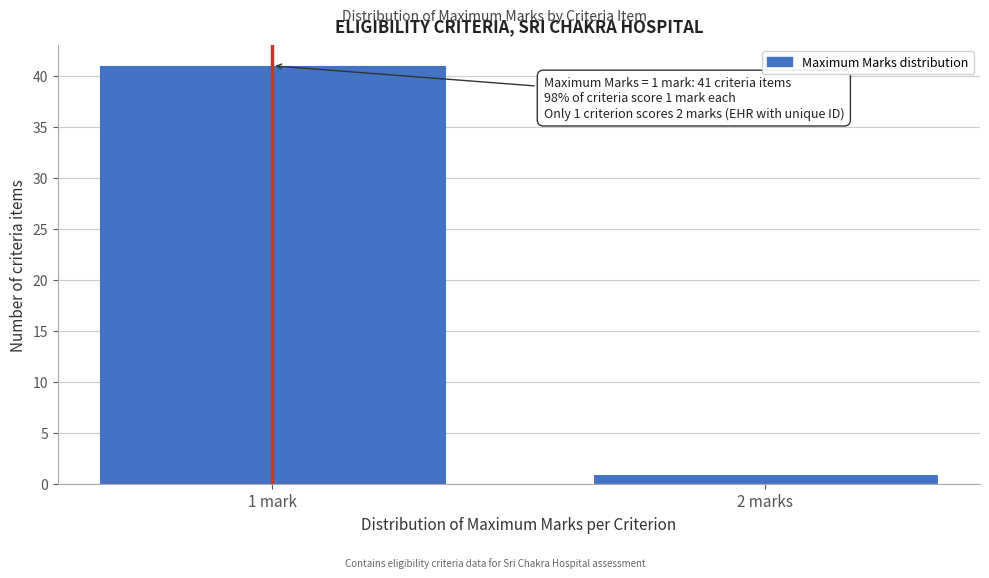

Reading left to right, what are all the values shown in this chart?

1 mark=41	2 marks=1